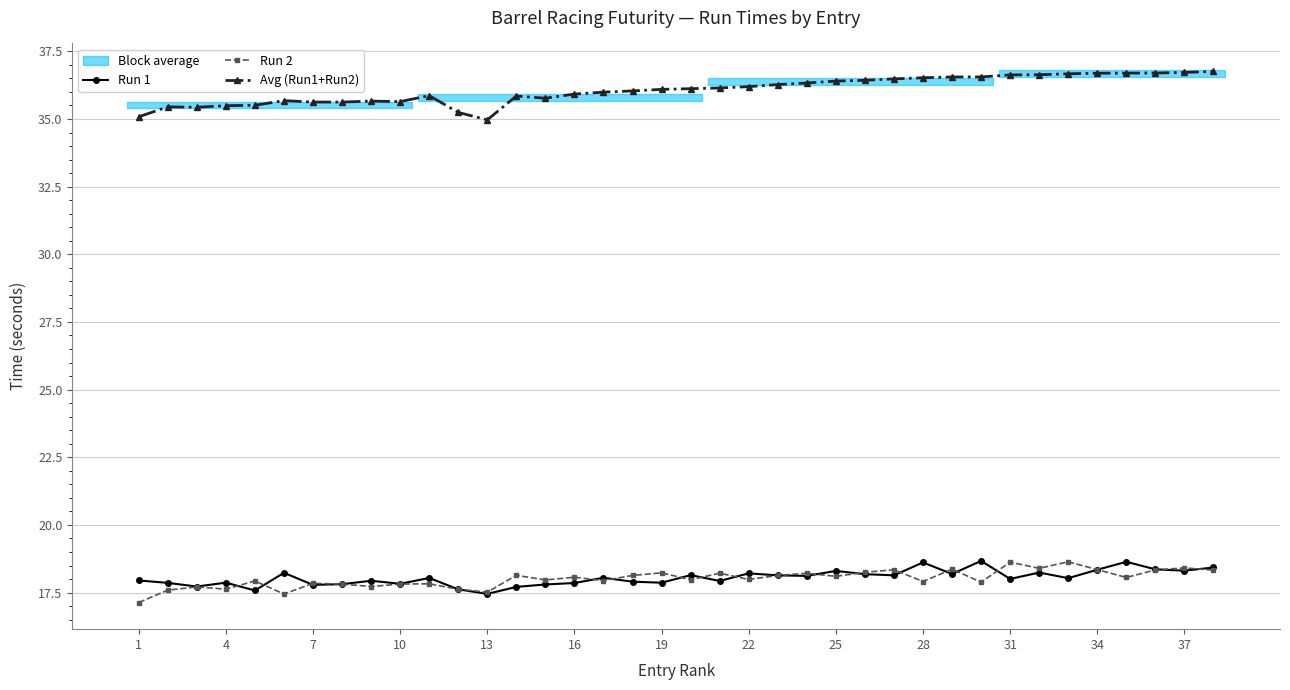

What value does the Run 2 series have at 7?

17.8